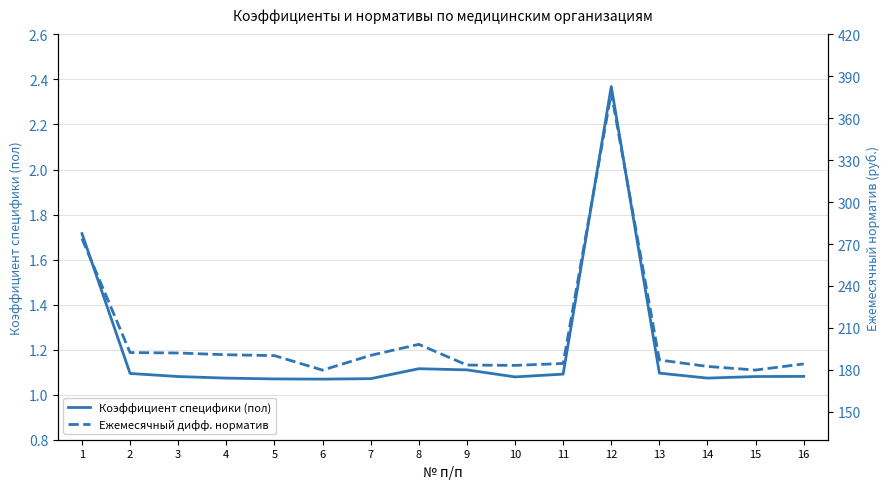

True or false: Ежемесячный дифф. норматив and Коэффициент специфики (пол) cross at least once.

False